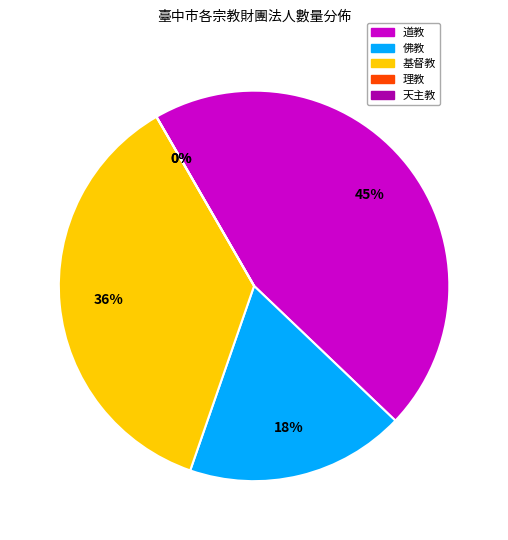

Is the sum of 基督教 and 佛教 greater than half?

Yes